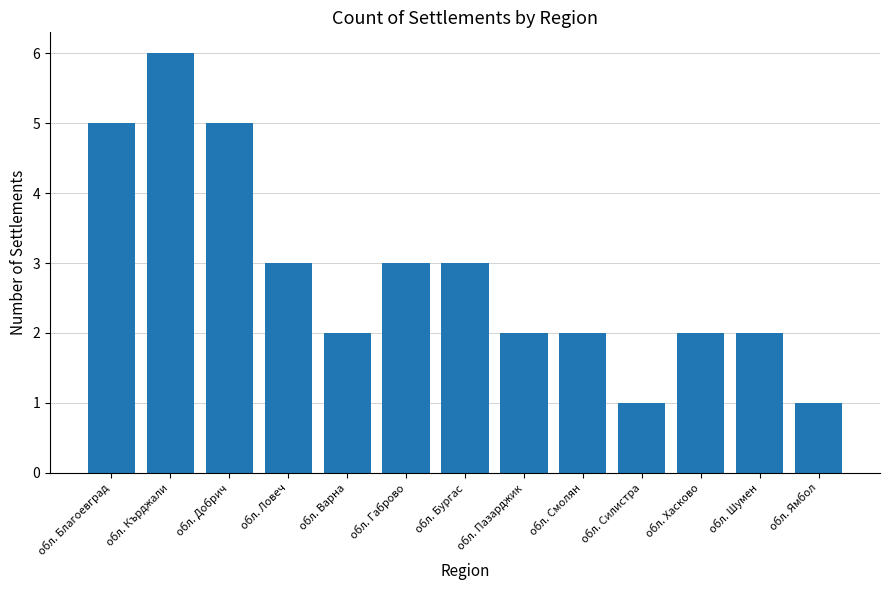

What is the label of the 3rd bar from the right?

обл. Хасково